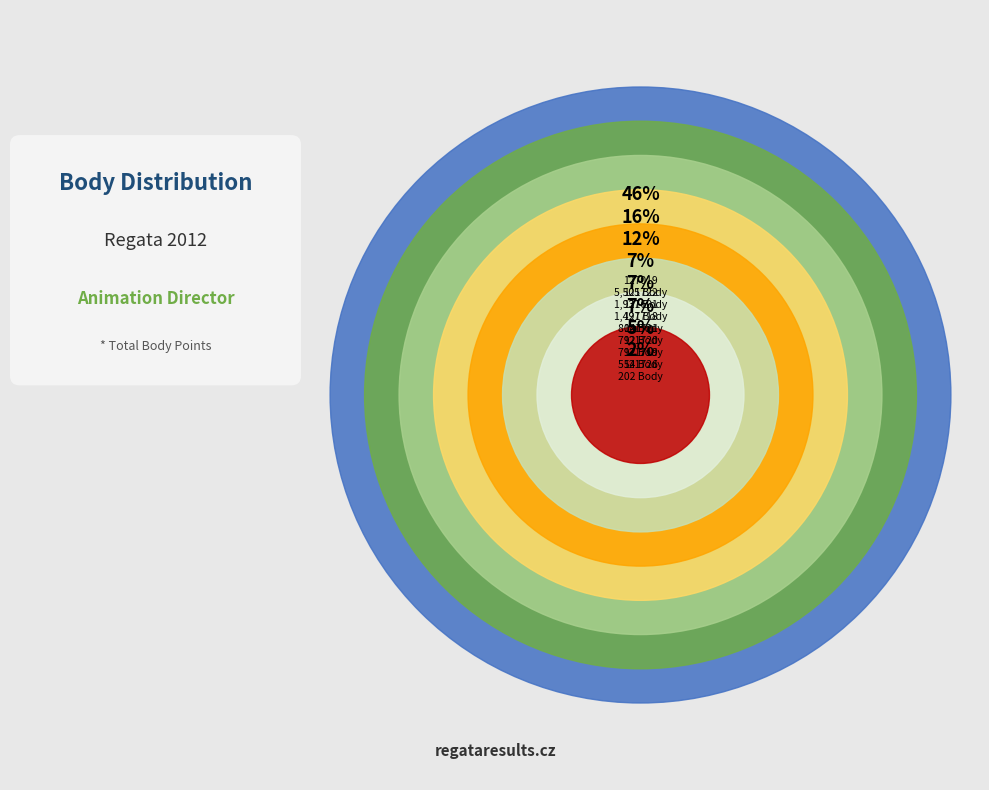

Is there a majority slice in this chart?

No